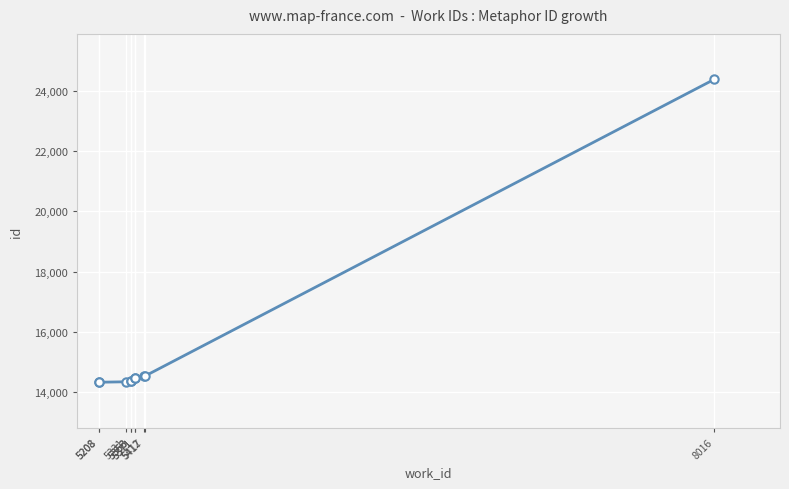

Is this an area chart (filled region under the line)?

No